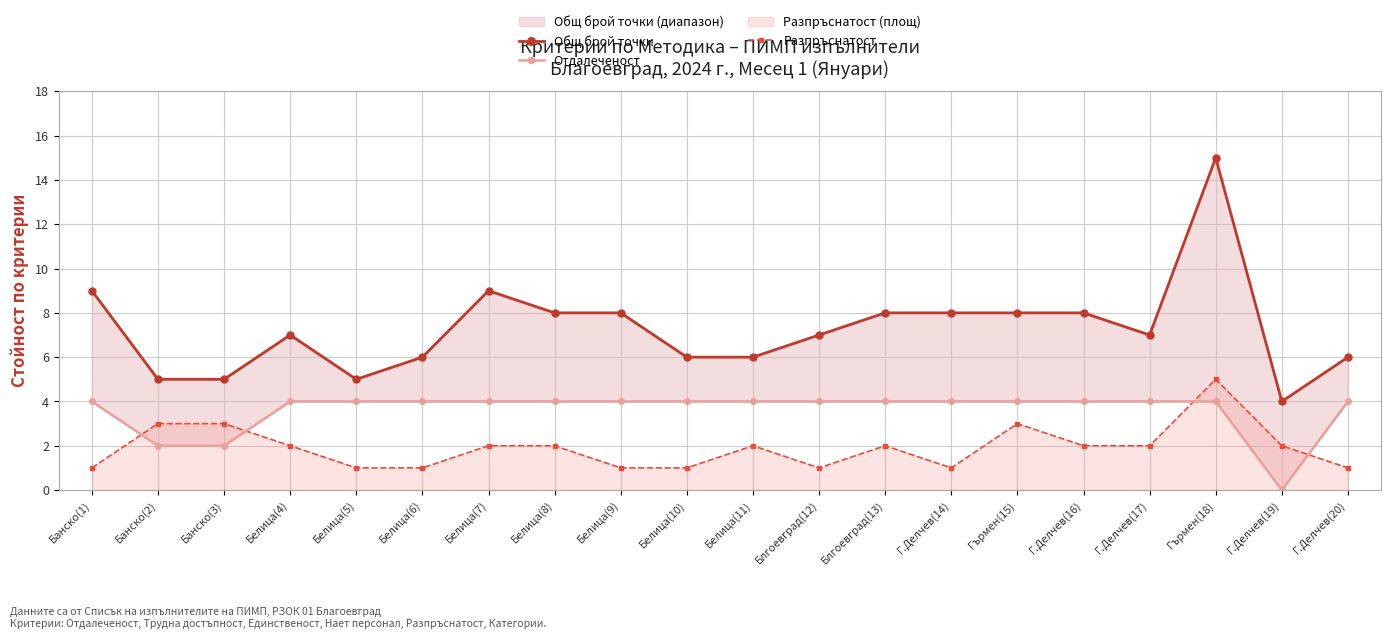

At how many categories does at least one series exceed 14?

1